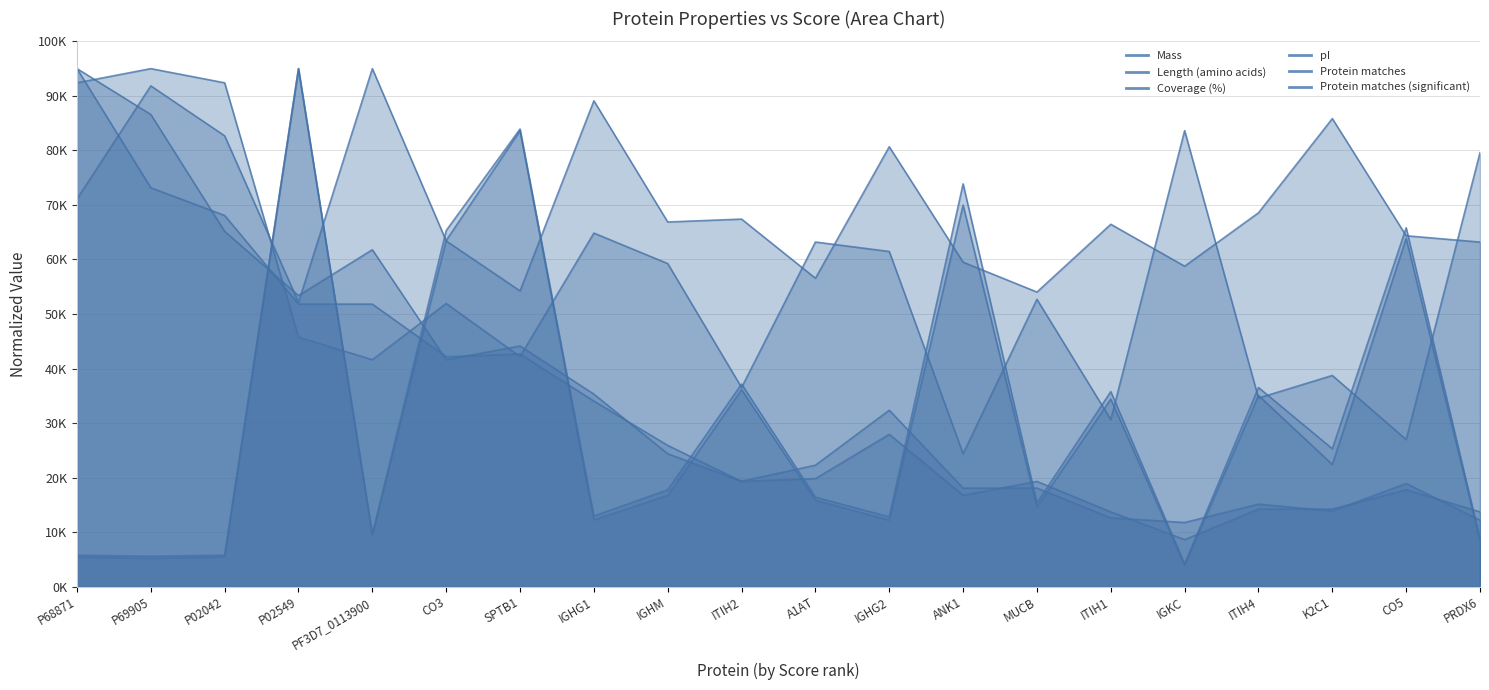

Between IGHM and MUCB, which series saw the biggest shift?

pI